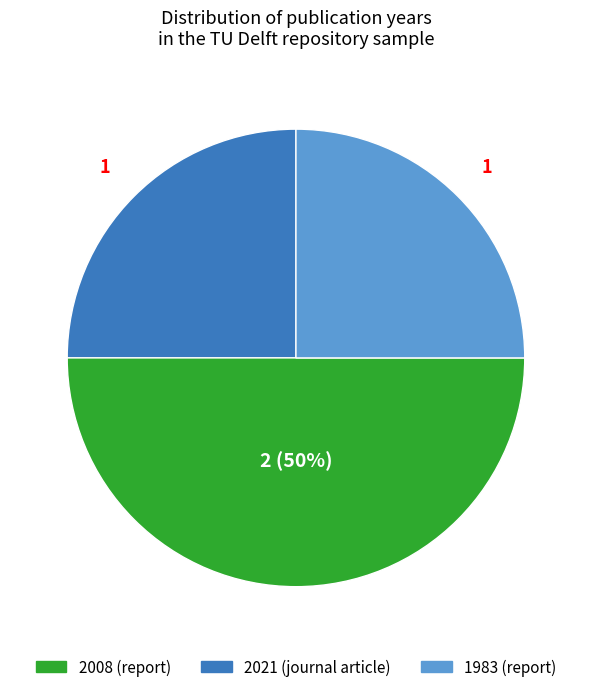

To the nearest percent, what is the difference between the largest and smallest slice percentages?

25%